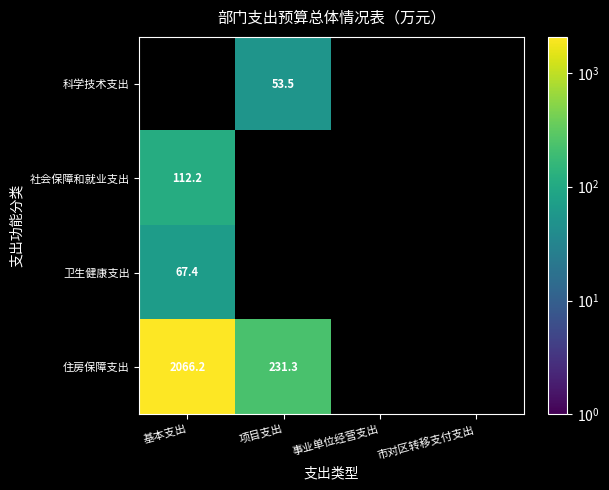

Is it true that 卫生健康支出 equals 110.6 at 基本支出?

False